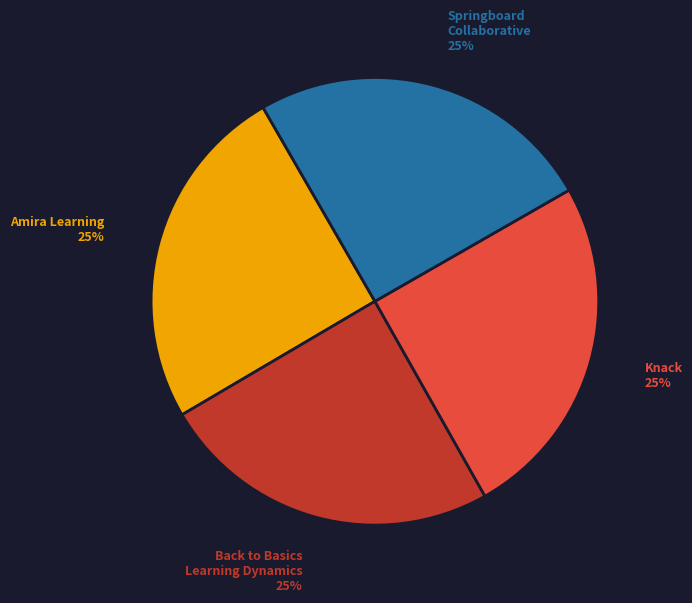

The Back to Basics Learning Dynamics slice represents 25% of the pie. True or false?

True